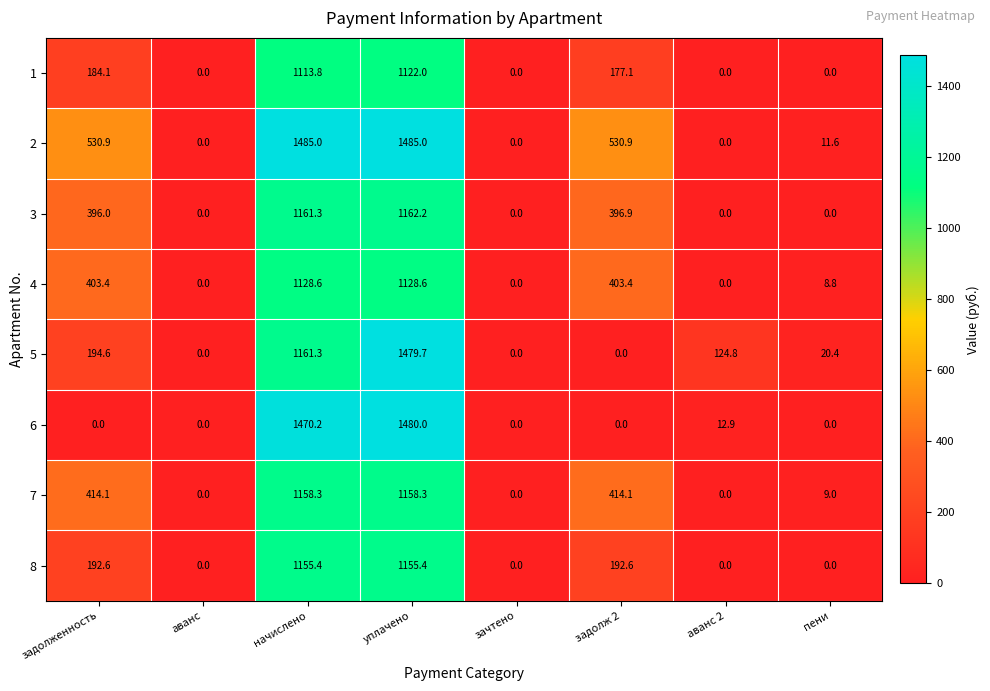

What is the difference between the 7 values at задолж 2 and аванс 2?

414.1